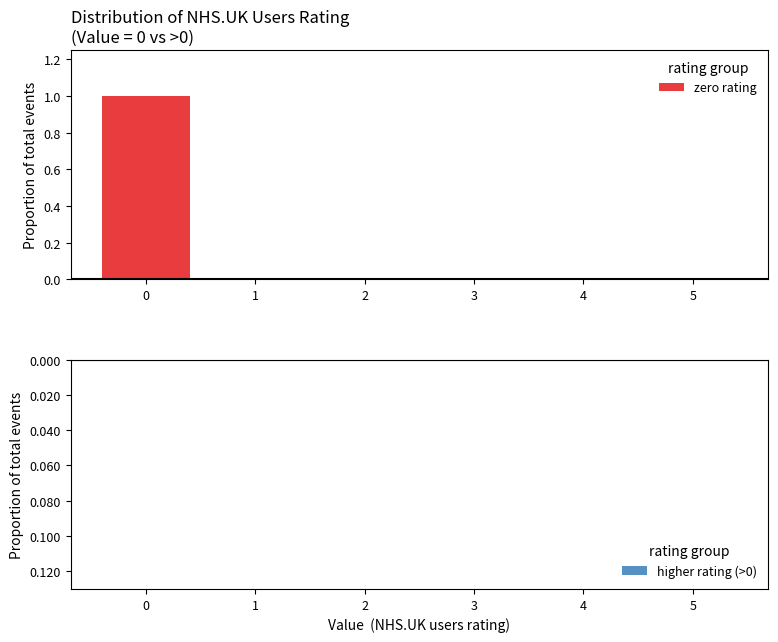

Over which range of the x-axis is the bar tallest?

-0.5 to 0.5